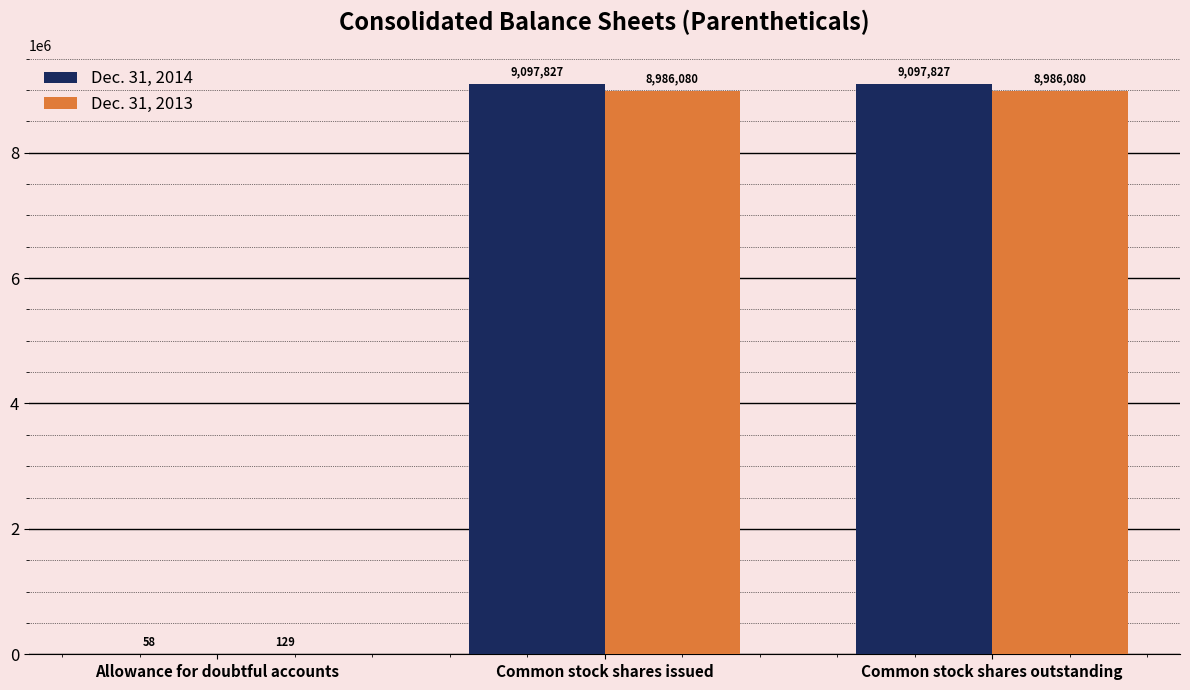

What is the total value across all series at Allowance for doubtful accounts?

187